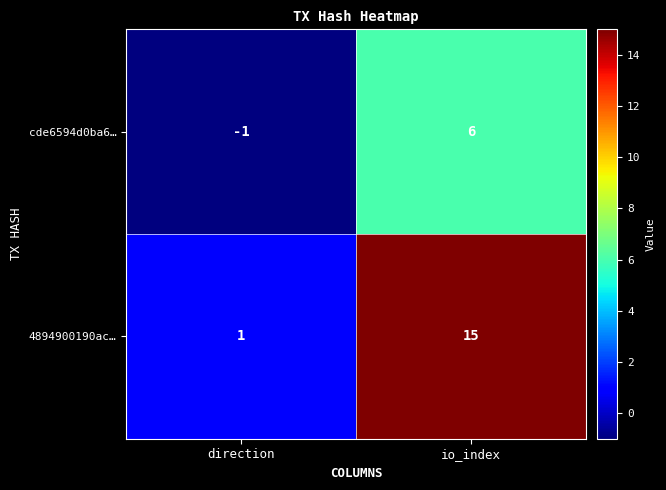

List the series in order of their peak value, lowest first.

cde6594d0ba6…, 4894900190ac…